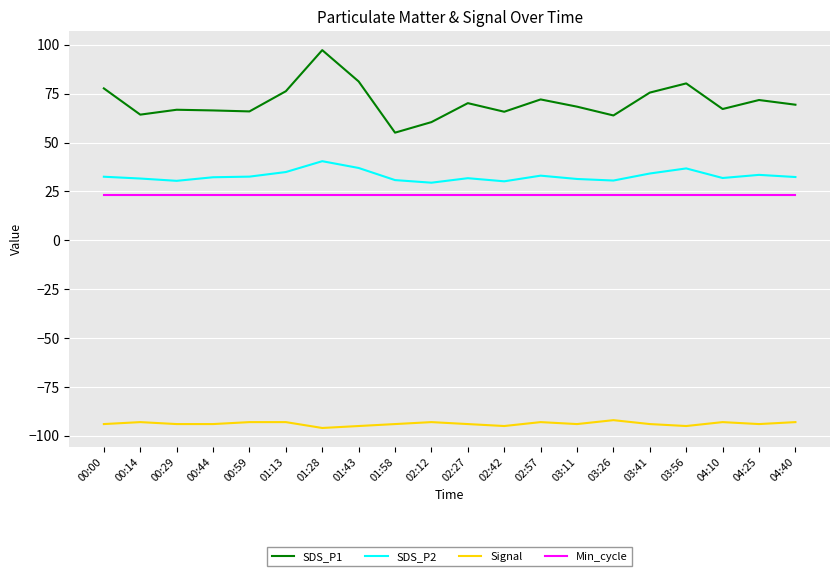

Read the SDS_P1 value at 01:28.

97.3